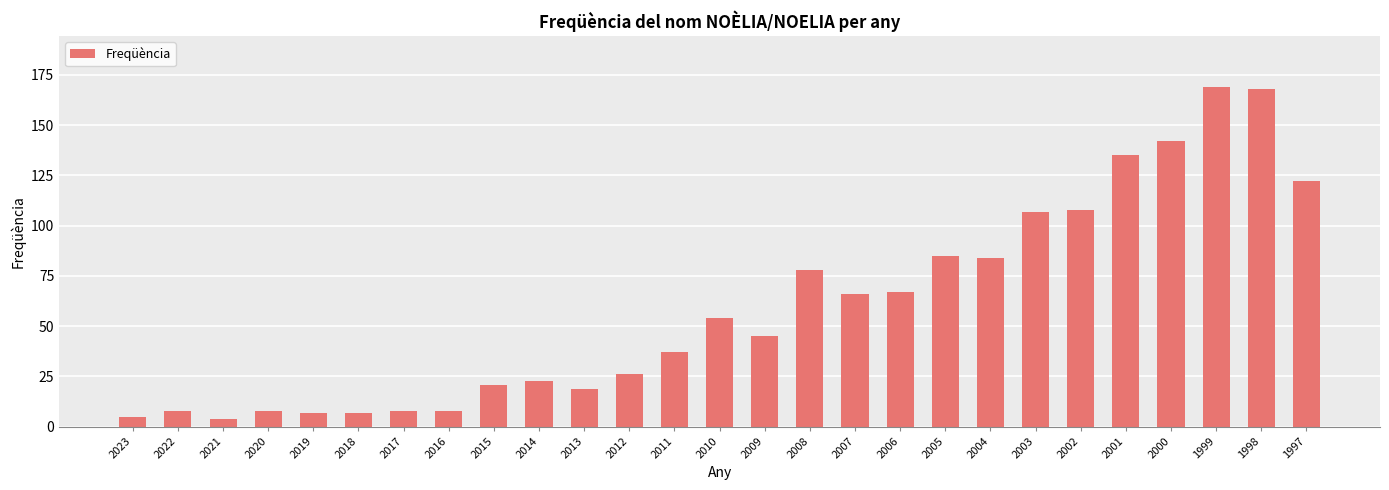

Reading left to right, what are all the values shown in this chart?

2023=5	2022=8	2021=4	2020=8	2019=7	2018=7	2017=8	2016=8	2015=21	2014=23	2013=19	2012=26	2011=37	2010=54	2009=45	2008=78	2007=66	2006=67	2005=85	2004=84	2003=107	2002=108	2001=135	2000=142	1999=169	1998=168	1997=122